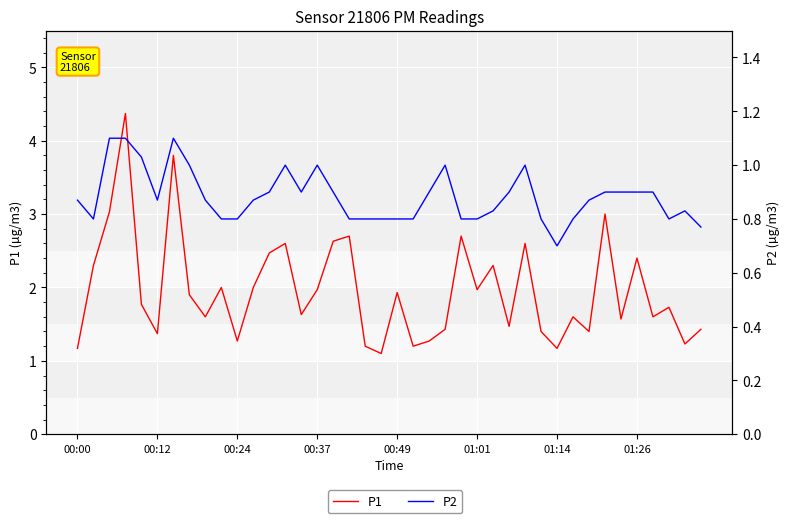

Which series has the largest range (max minus min)?

P1